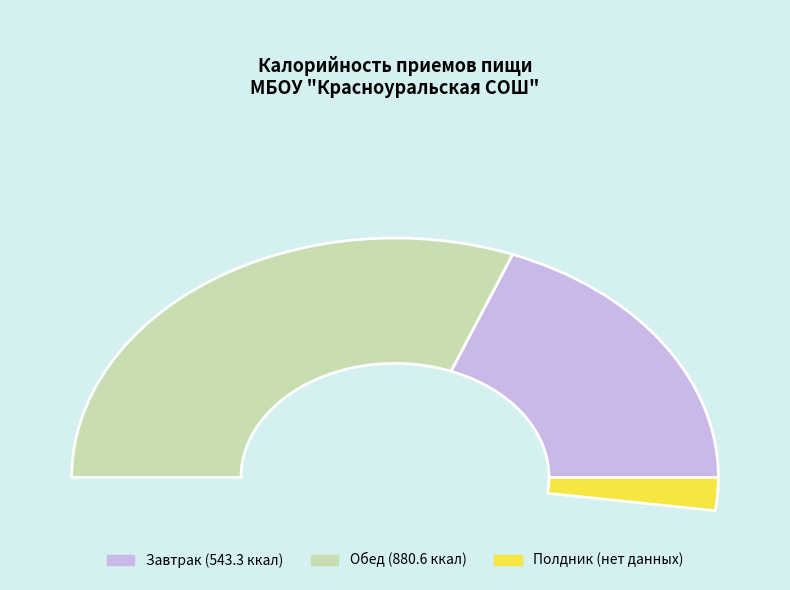

What percentage do Завтрак and Обед together represent?

100.0%